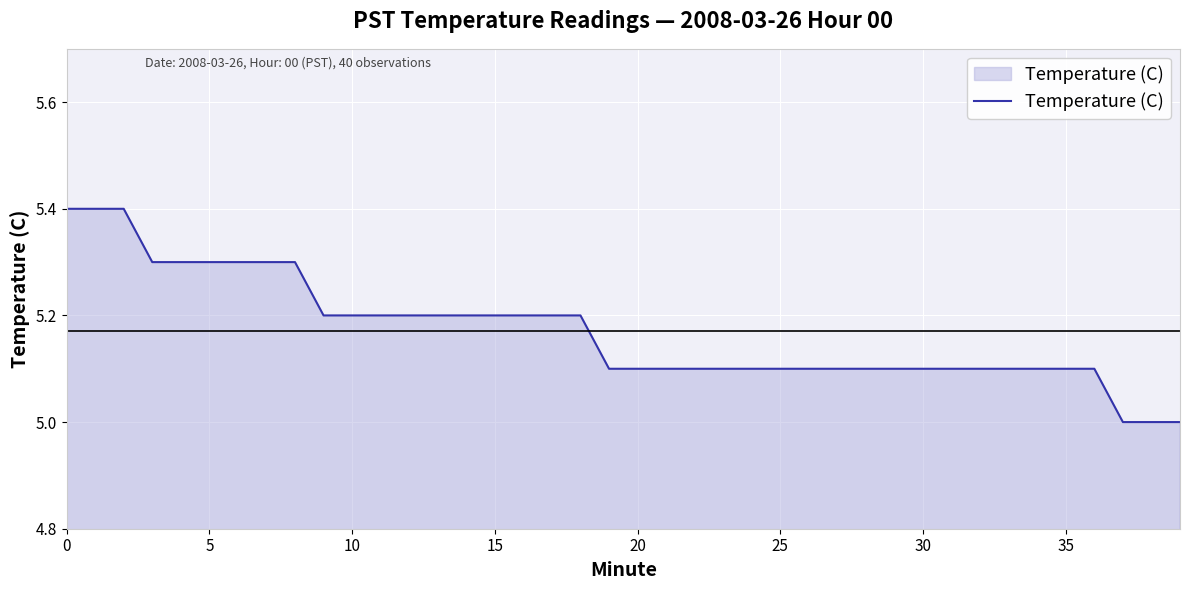

What is the smallest value displayed?

5.0